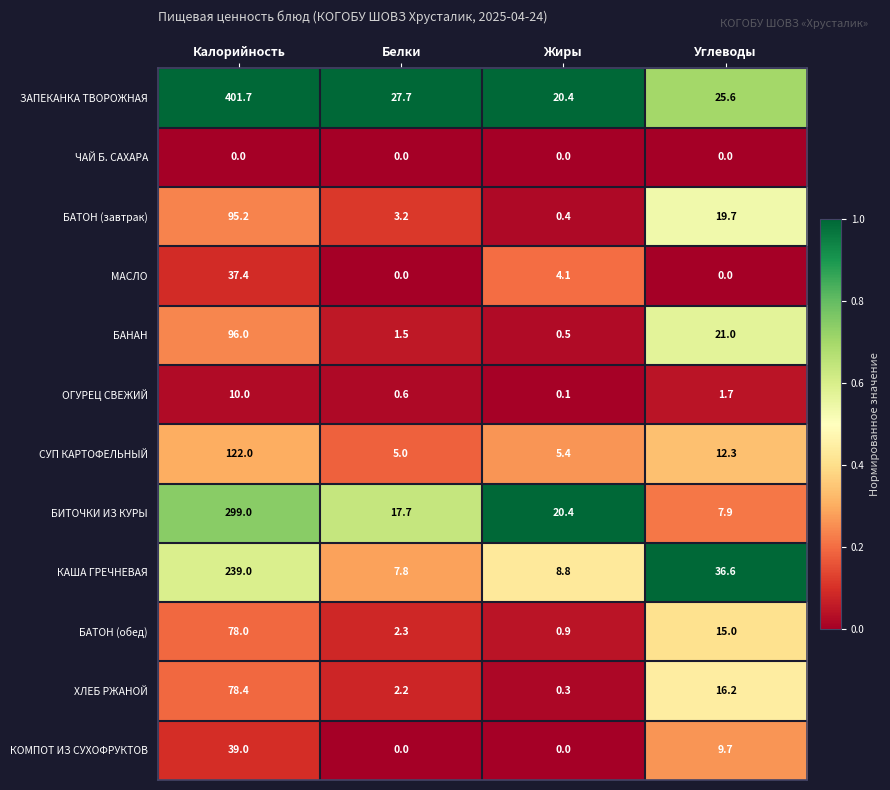

Which series has the largest total across all categories?

ЗАПЕКАНКА ТВОРОЖНАЯ